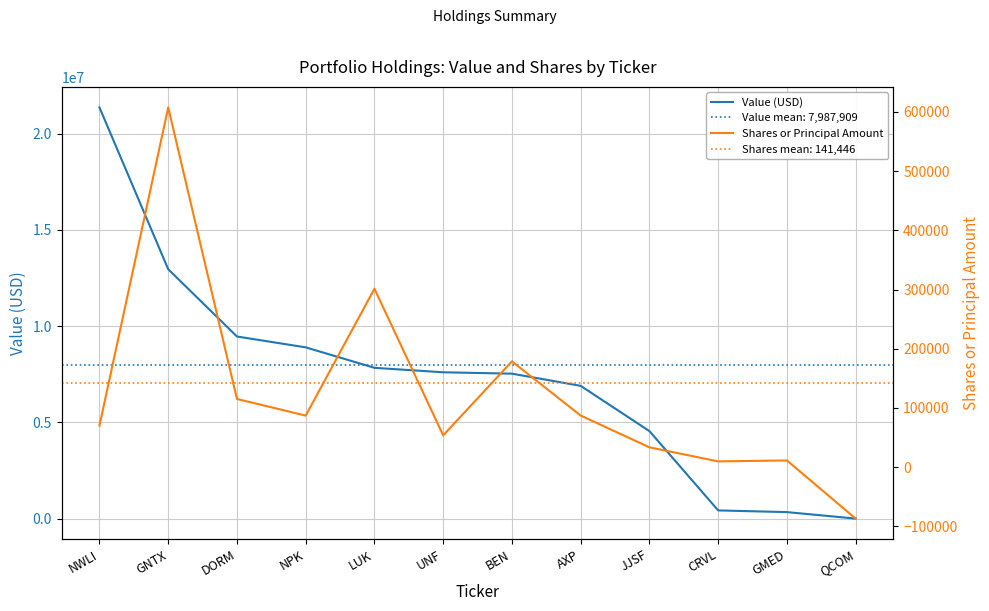

What is the average value of the Value (USD) series?

7322250